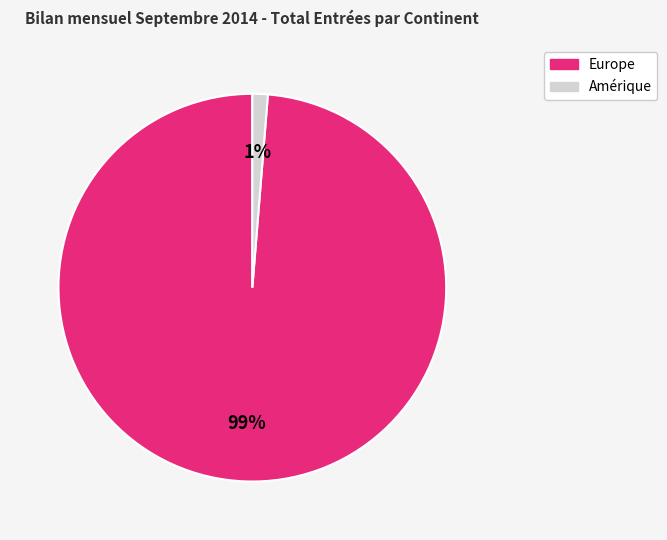

To the nearest percent, what is the average slice percentage?

50%